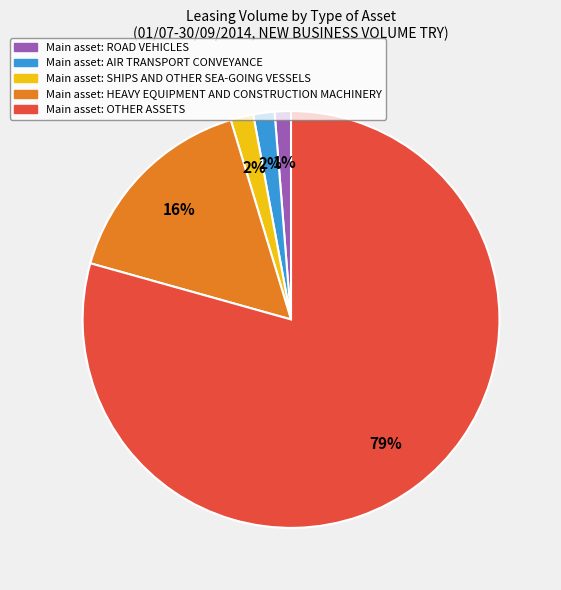

To the nearest percent, what percentage of the pie is Main asset: HEAVY EQUIPMENT AND CONSTRUCTION MACHINERY?

16%